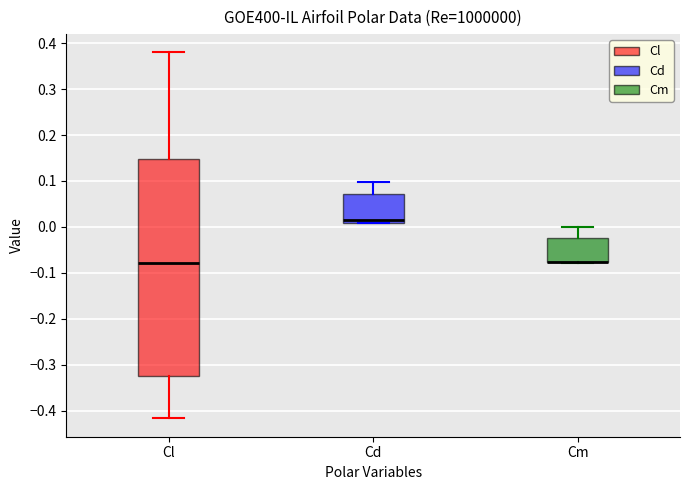

Reading left to right, transcribe this box plot: for each box, give where its median line is, the range the box spans, and where its two whiskers end, as read against the y-axis. The values are not printed on the chart, so give them approximately, as read against the axis.

Cl: median -0.08, box -0.32 to 0.15, whiskers -0.42 to 0.38
Cd: median 0.02, box 0.01 to 0.07, whiskers 0.01 to 0.10
Cm: median -0.08 (drawn on the box's lower edge), box -0.08 to -0.02, whiskers -0.08 to 0.00